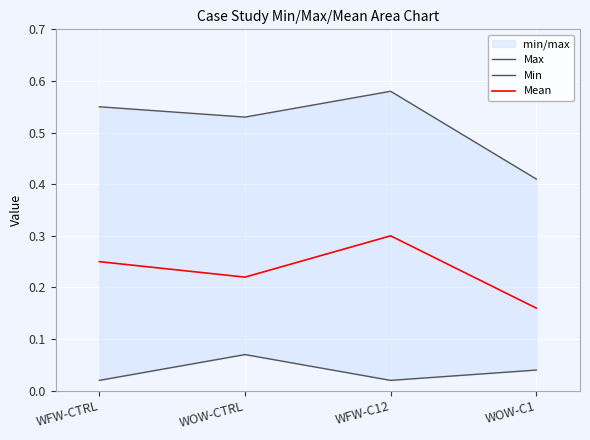

Which label corresponds to the smallest value in the chart?

WFW-CTRL